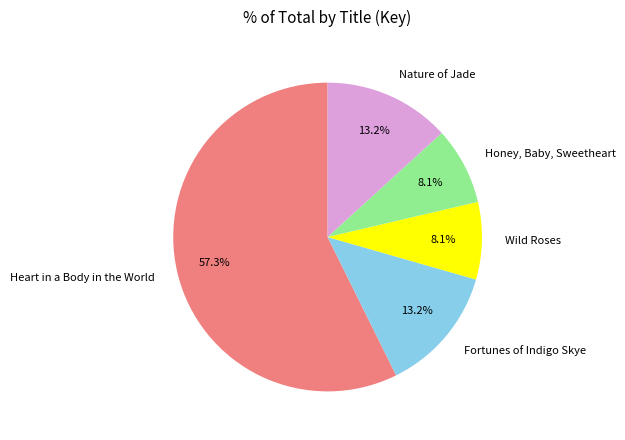

Which has a higher value, Wild Roses or Nature of Jade?

Nature of Jade